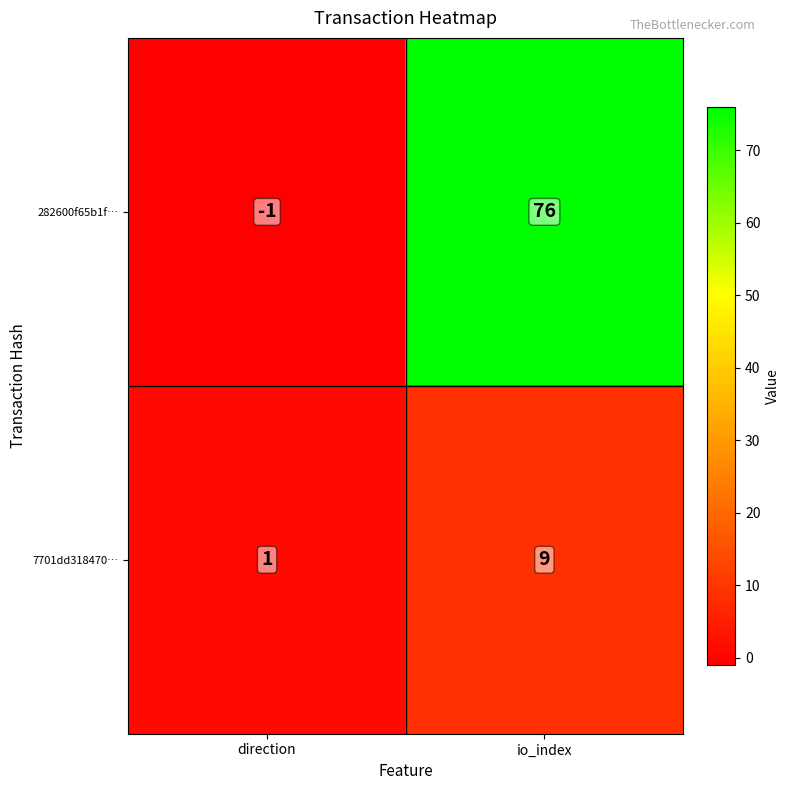

Which series has the largest range (max minus min)?

282600f65b1f…